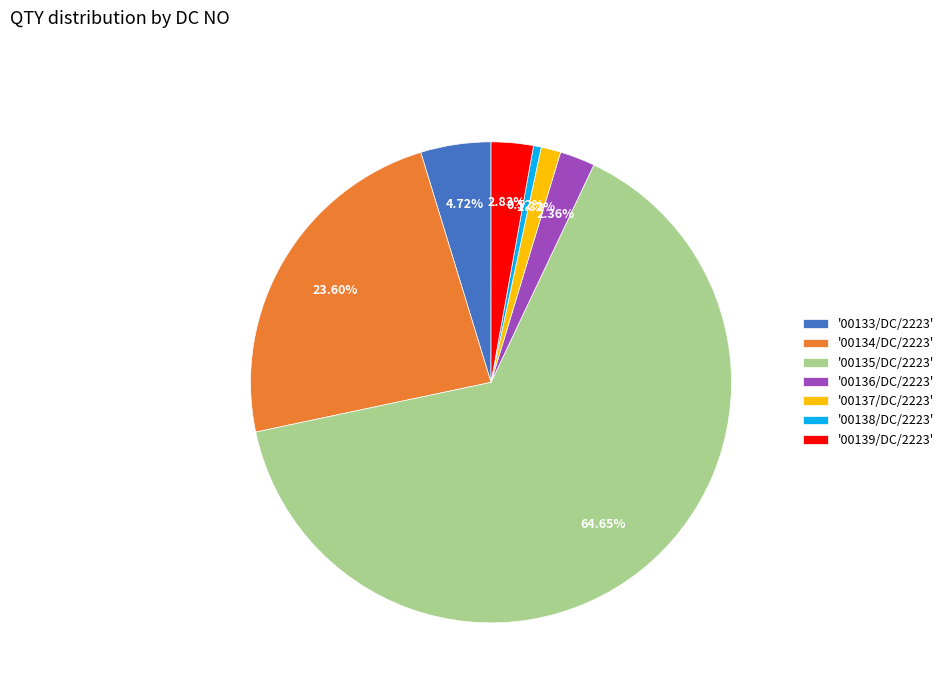

What is the largest slice in the pie chart?

'00135/DC/2223'